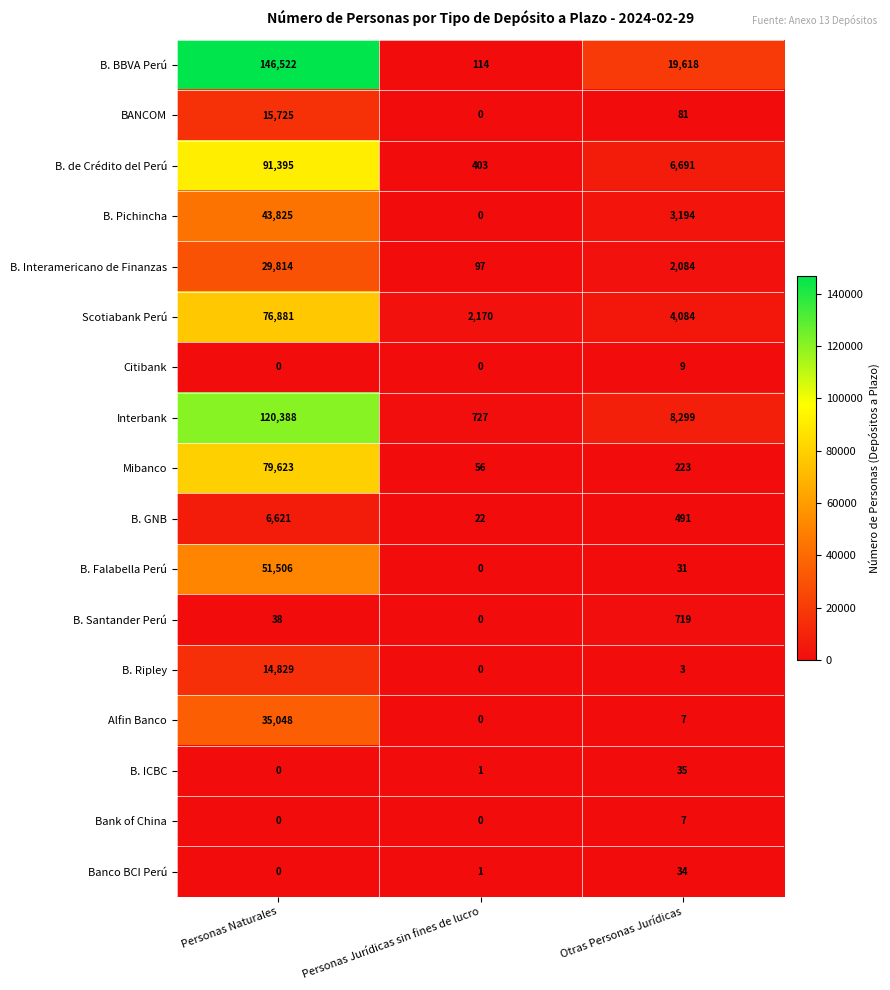

At which category is the sum across all series the highest?

Personas Naturales